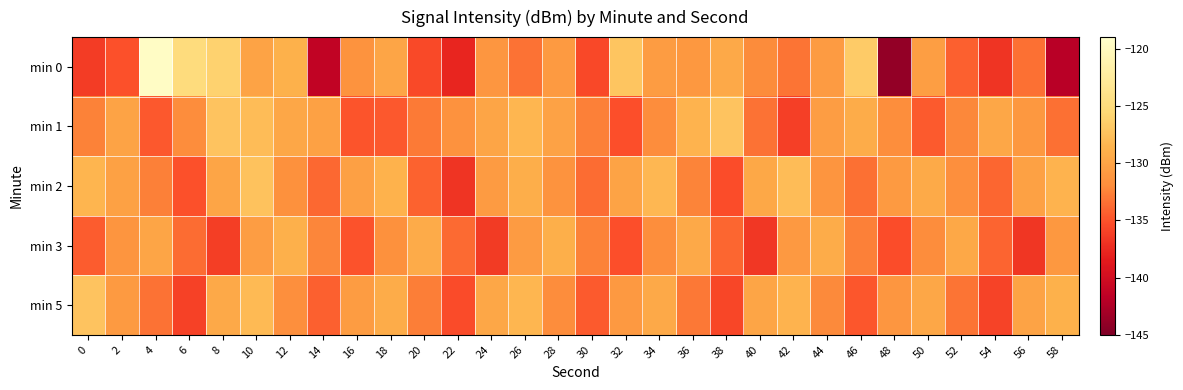

Reading left to right, extract all data points from this chart.

min 0: 0=-136.3	2=-135.1	4=-119.6	6=-124.9	8=-126.0	10=-130.0	12=-128.8	14=-141.3	16=-131.5	18=-129.8	20=-135.5	22=-137.7	24=-131.2	26=-133.4	28=-130.8	30=-135.6	32=-127.2	34=-130.6	36=-131.0	38=-129.5	40=-132.1	42=-133.2	44=-130.7	46=-126.7	48=-143.9	50=-130.4	52=-134.3	54=-136.9	56=-133.5	58=-141.9
min 1: 0=-132.5	2=-130.1	4=-134.7	6=-131.9	8=-127.3	10=-127.9	12=-129.7	14=-130.2	16=-134.9	18=-134.7	20=-133.0	22=-131.5	24=-129.8	26=-128.4	28=-130.1	30=-132.7	32=-135.2	34=-131.9	36=-128.6	38=-127.3	40=-133.4	42=-136.1	44=-130.5	46=-129.2	48=-131.8	50=-134.6	52=-132.3	54=-129.7	56=-131.0	58=-133.5
min 2: 0=-128.5	2=-130.2	4=-132.7	6=-135.1	8=-129.8	10=-127.4	12=-131.6	14=-133.9	16=-130.3	18=-128.7	20=-134.2	22=-136.8	24=-130.7	26=-129.1	28=-131.4	30=-133.7	32=-130.0	34=-128.3	36=-132.5	38=-135.3	40=-129.6	42=-127.9	44=-131.2	46=-133.5	48=-130.8	50=-129.4	52=-131.7	54=-134.0	56=-130.2	58=-128.6
min 3: 0=-134.5	2=-131.2	4=-129.8	6=-133.7	8=-136.2	10=-130.5	12=-128.9	14=-132.4	16=-135.0	18=-131.6	20=-129.3	22=-133.8	24=-136.4	26=-130.7	28=-129.0	30=-132.6	32=-135.2	34=-131.8	36=-129.5	38=-134.0	40=-136.6	42=-130.9	44=-129.2	46=-132.7	48=-135.3	50=-131.9	52=-129.6	54=-134.1	56=-136.7	58=-131.0
min 5: 0=-127.3	2=-130.8	4=-133.4	6=-136.0	8=-129.5	10=-128.1	12=-131.7	14=-134.3	16=-130.6	18=-129.2	20=-132.8	22=-135.4	24=-129.7	26=-128.4	28=-132.0	30=-134.6	32=-130.9	34=-129.5	36=-133.1	38=-135.7	40=-129.8	42=-128.6	44=-132.2	46=-134.8	48=-131.1	50=-129.7	52=-133.3	54=-135.9	56=-130.0	58=-128.8